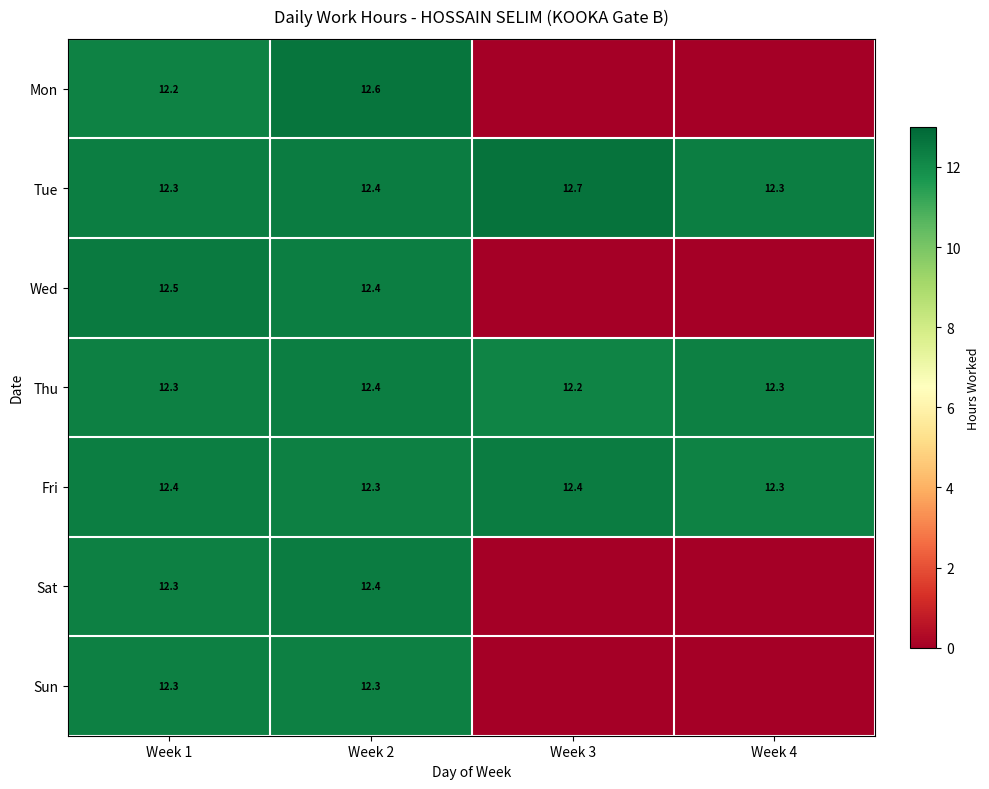

True or false: Sun has a value of 8.4 at Week 1.

False